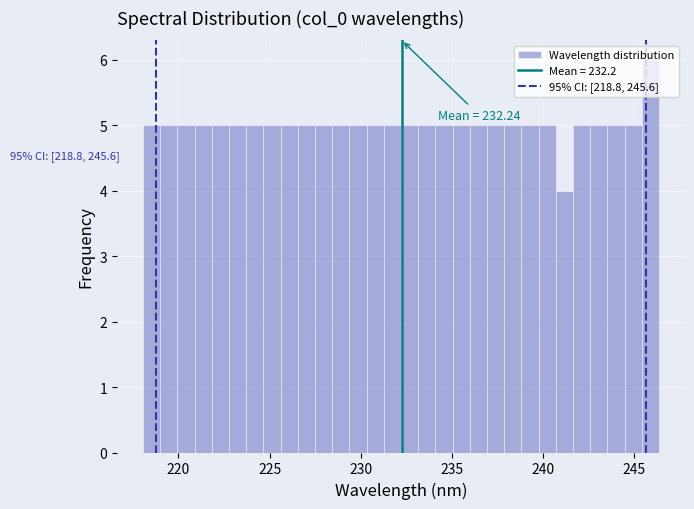

Read against the x-axis, roughly where is the centre of the tallest bar?

246.0